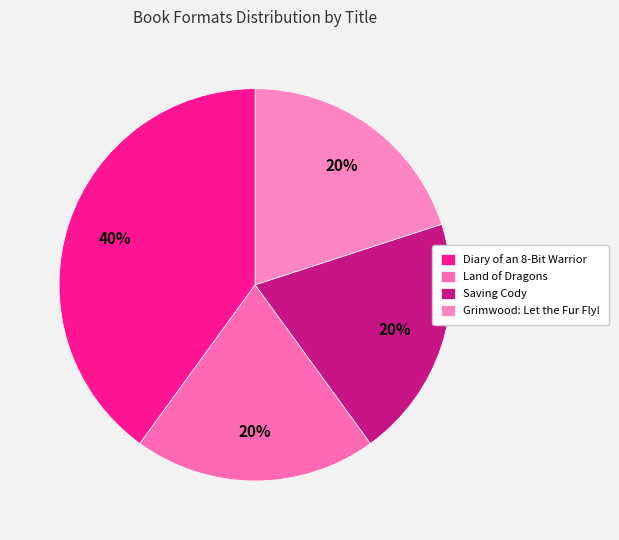

To the nearest percent, what portion does Diary of an 8-Bit Warrior represent?

40%